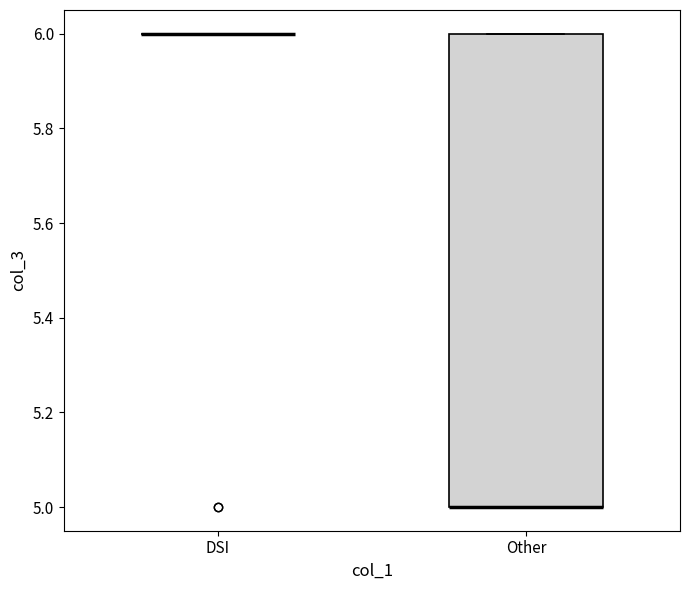

Reading left to right, read every box against the y-axis: the position of its median line, the range the box covers, and the ends of its whiskers. The values are not printed on the chart, so give them approximately, as read against the axis.

DSI: box collapsed to a line at 6, whiskers 6 to 6
Other: median 5 (drawn on the box's lower edge), box 5 to 6, whiskers 5 to 6